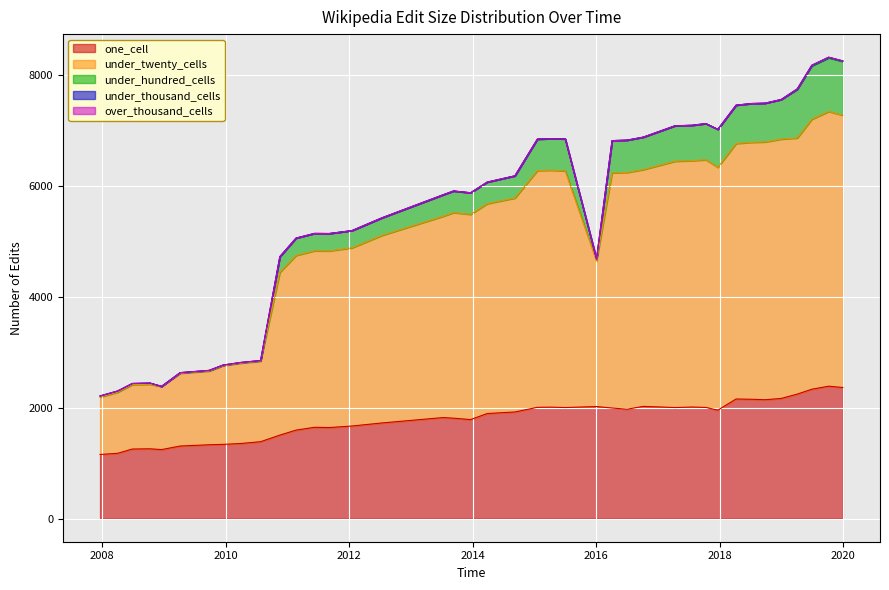

What is the lowest value of the one_cell series?

1157